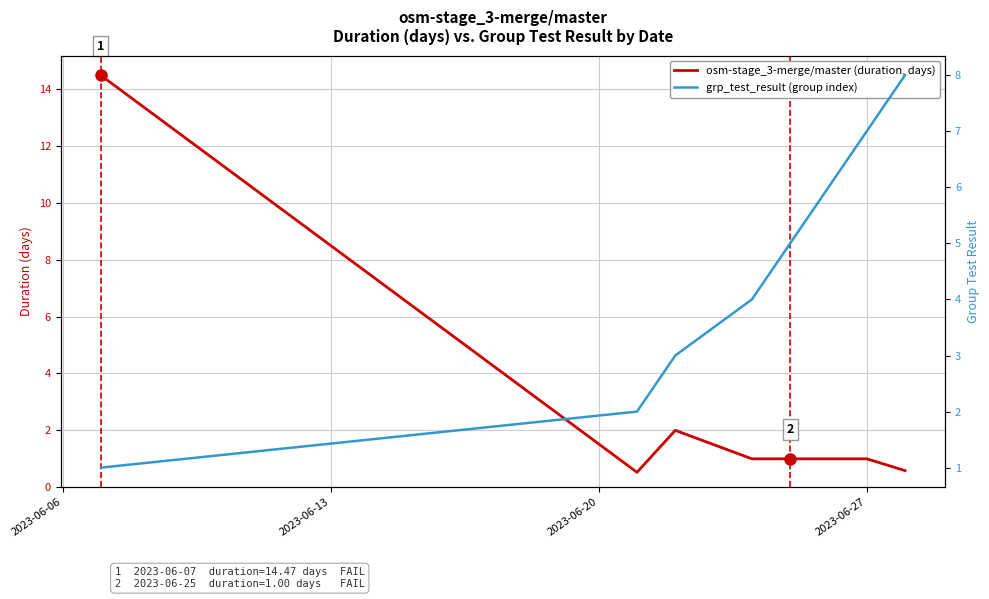

Does the chart display data point markers on the line(s)?

No